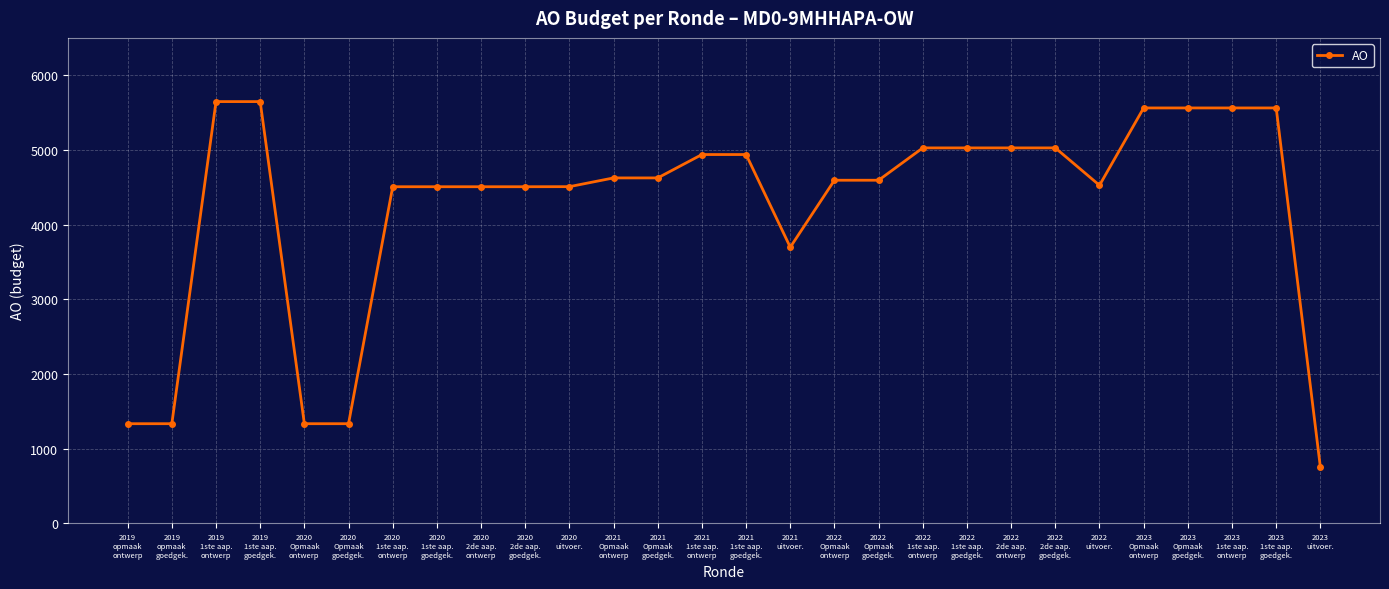

What is the ratio of the value at 2022
Opmaak
goedgek. to the value at 2019
1ste aap.
ontwerp?

0.8